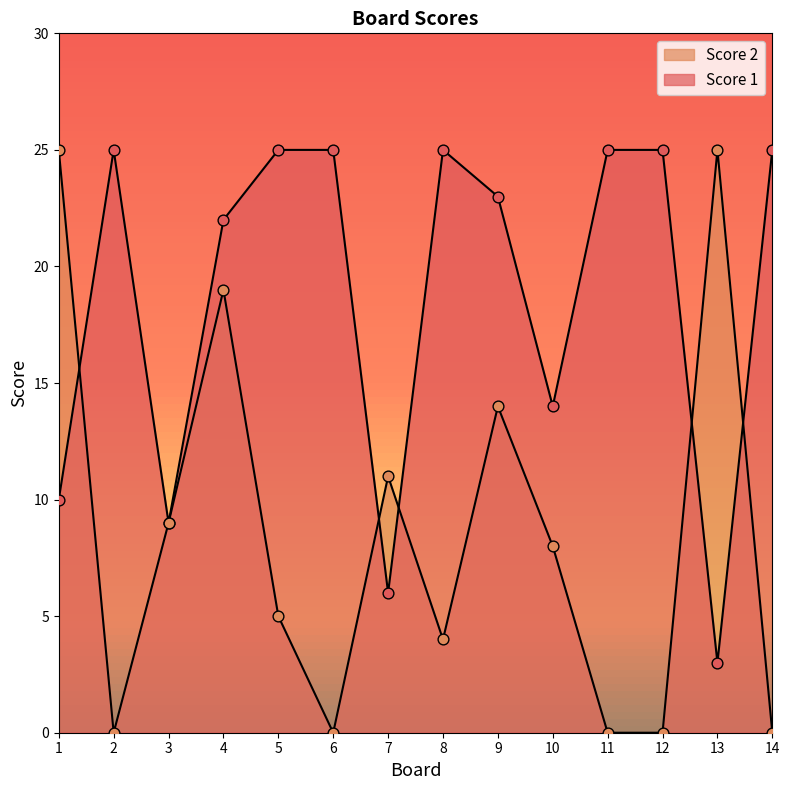

Which series reaches the maximum Y coordinate?

Score 1